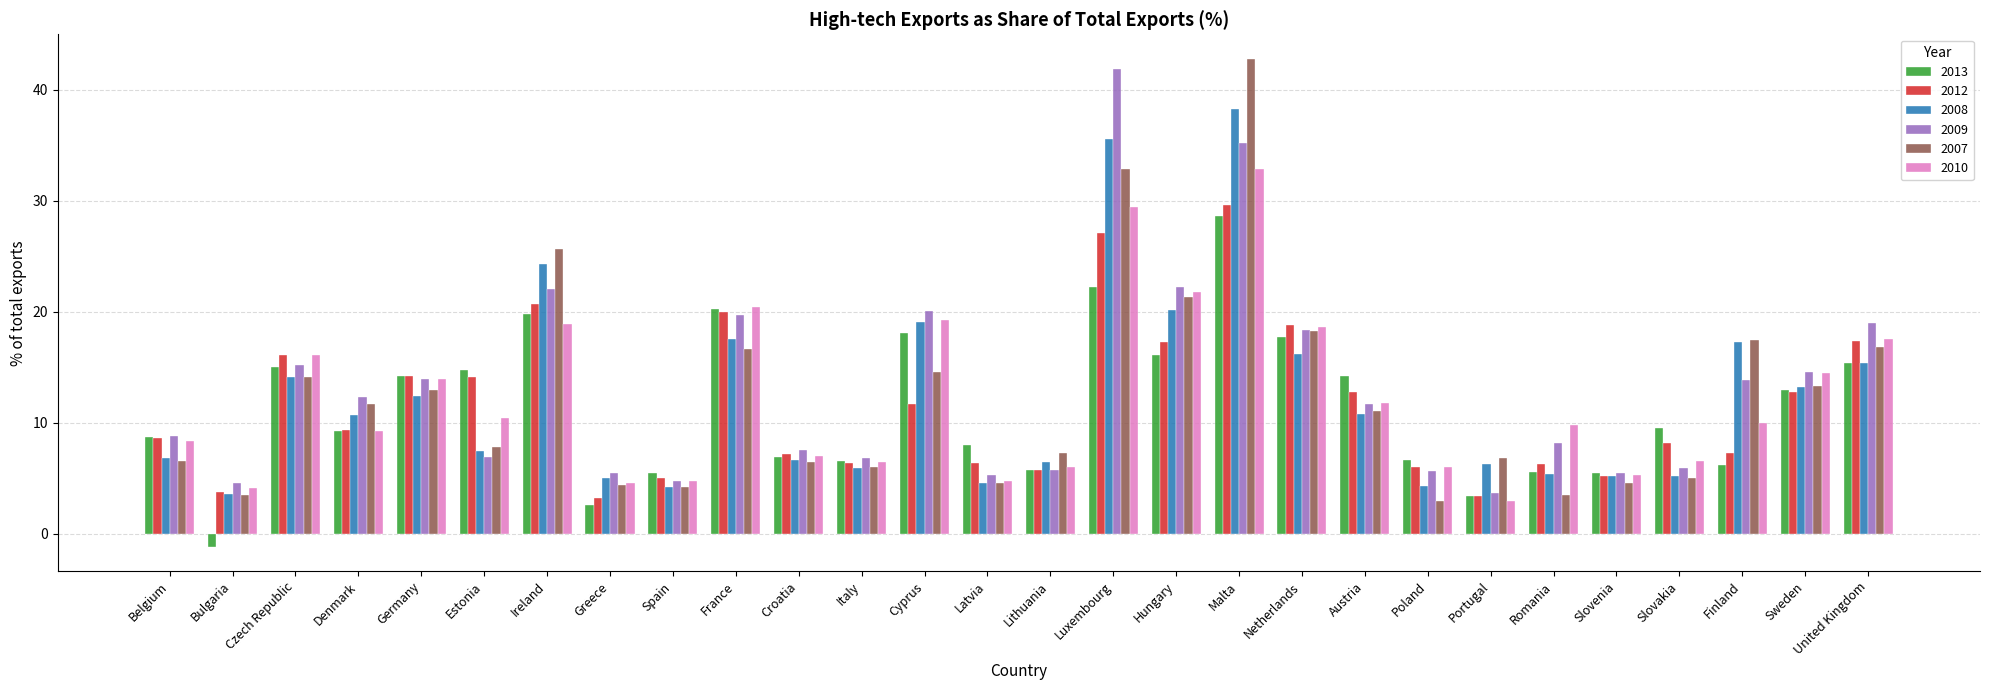

What is the sum of the 2010 values at Belgium and Latvia?

13.2